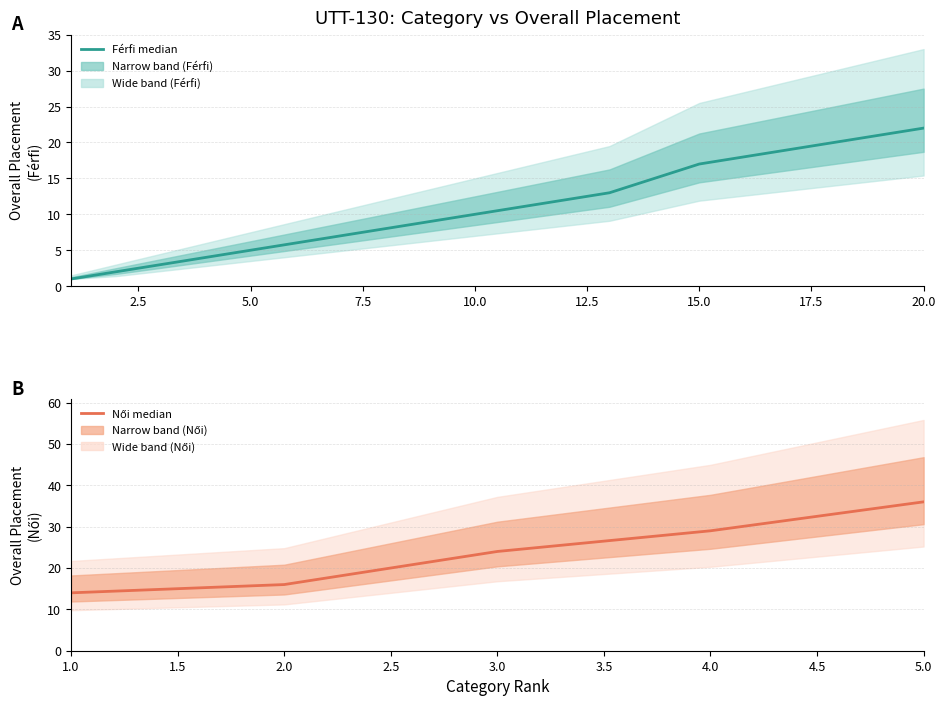

List the labels in order of value, largest first.

20, 19, 18, 17, 16, 15, 14, 13, 12, 11, 10, 9, 8, 7, 6, 5, 4, 3, 2, 1